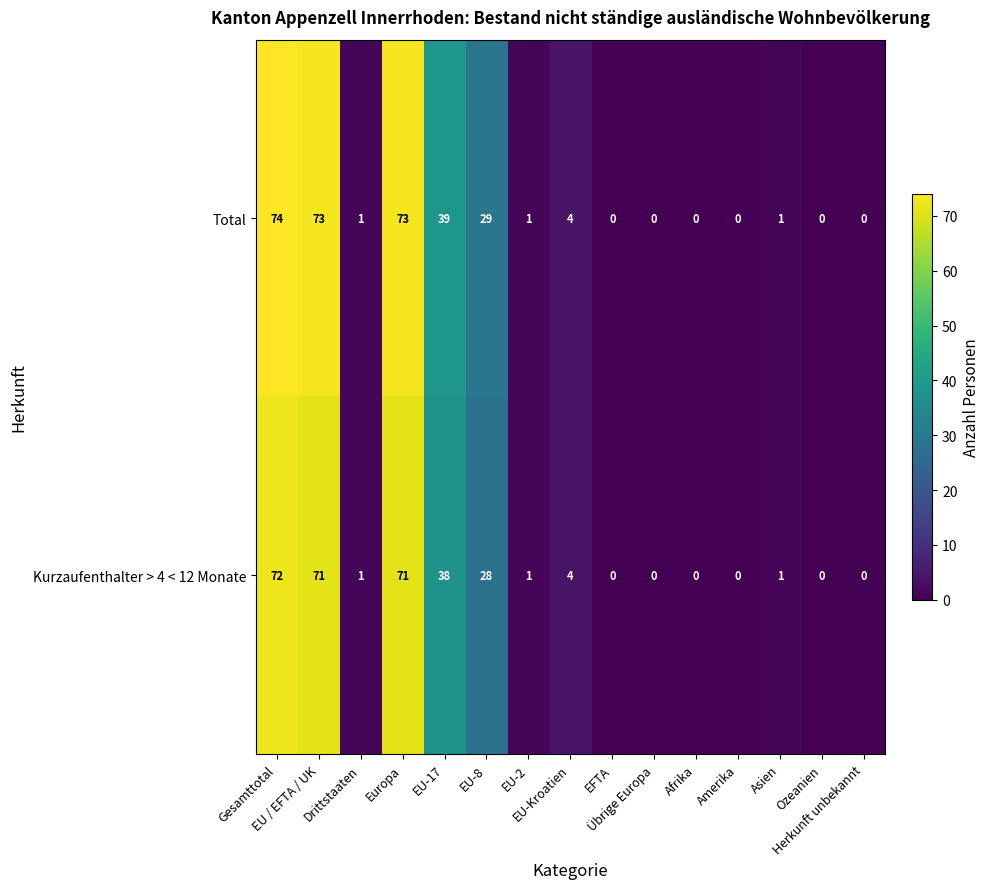

What is the sum of all Total values?

295